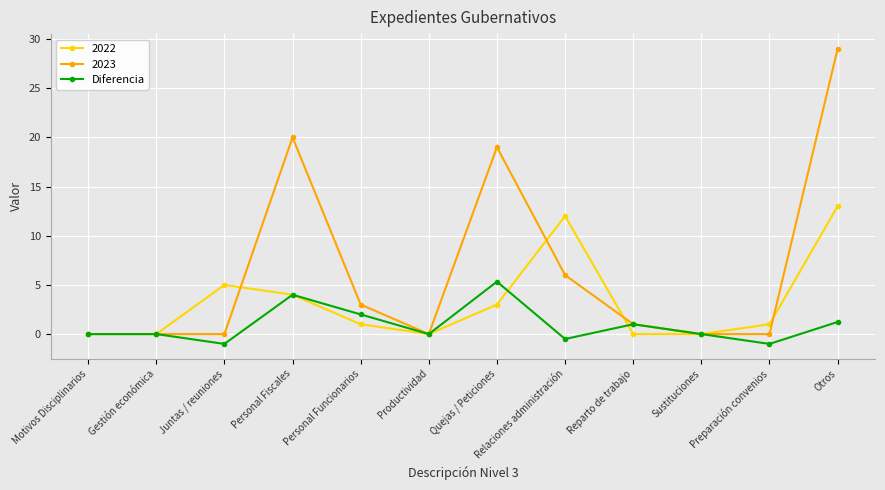

Which series has the largest range (max minus min)?

2023